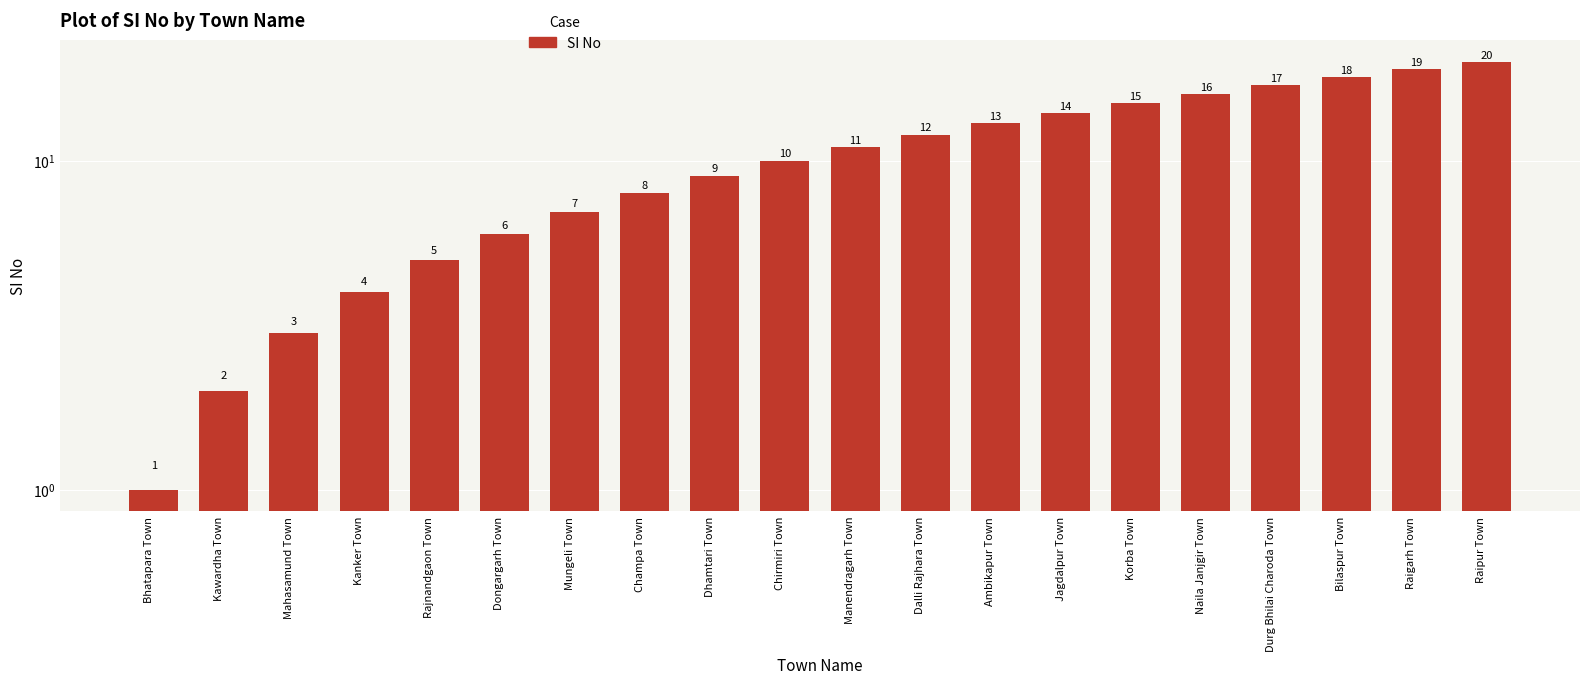

List the labels in order of value, largest first.

Raipur Town, Raigarh Town, Bilaspur Town, Durg Bhilai Charoda Town, Naila Janjgir Town, Korba Town, Jagdalpur Town, Ambikapur Town, Dalli Rajhara Town, Manendragarh Town, Chirmiri Town, Dhamtari Town, Champa Town, Mungeli Town, Dongargarh Town, Rajnandgaon Town, Kanker Town, Mahasamund Town, Kawardha Town, Bhatapara Town